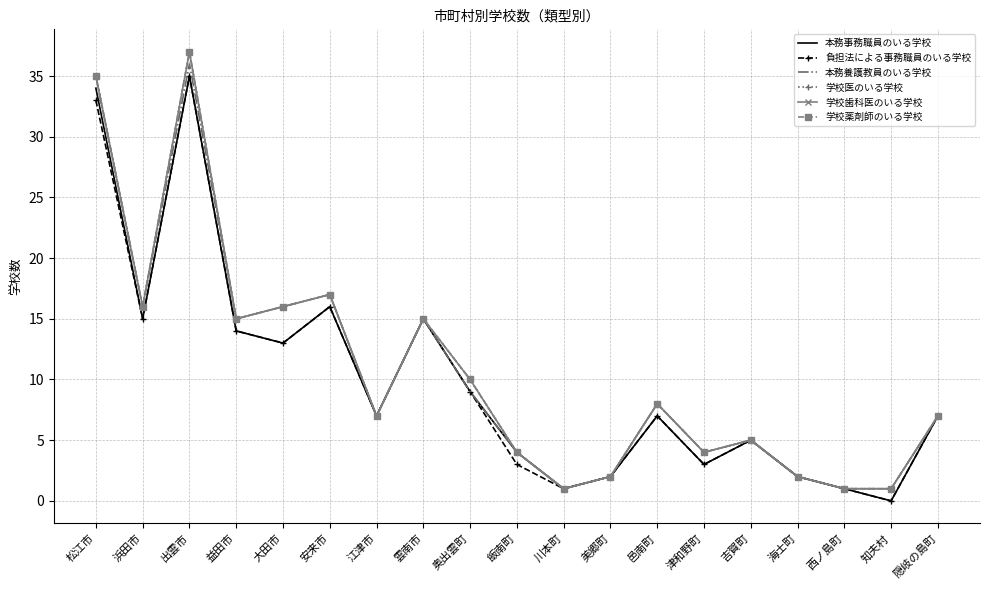

What is the approximate value of 本務養護教員のいる学校 at 飯南町?

4